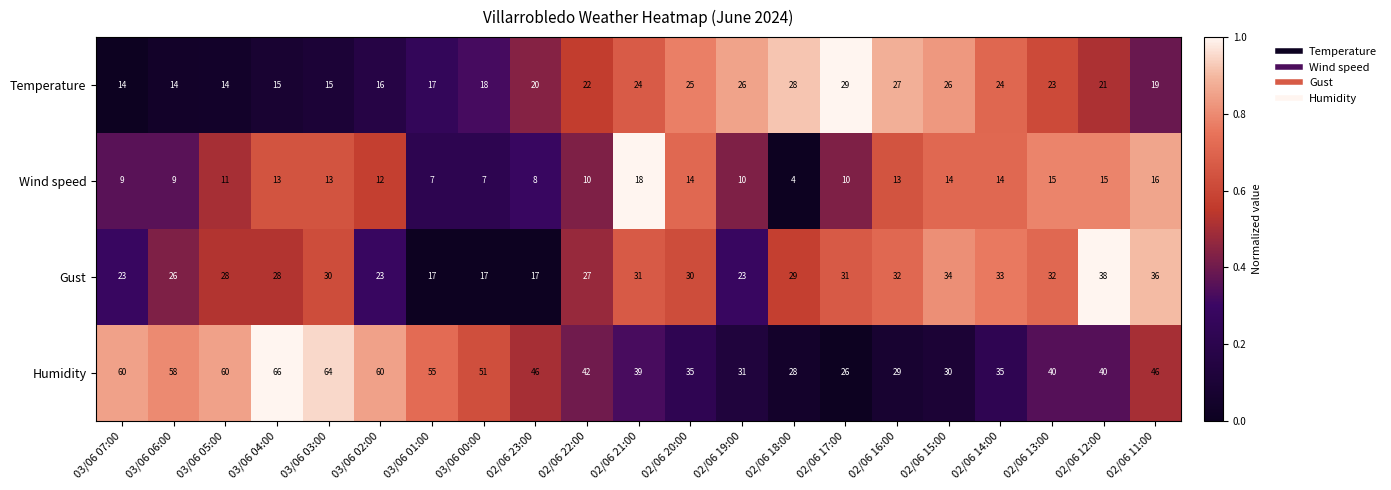

At which label does Humidity first exceed 42?

03/06 07:00